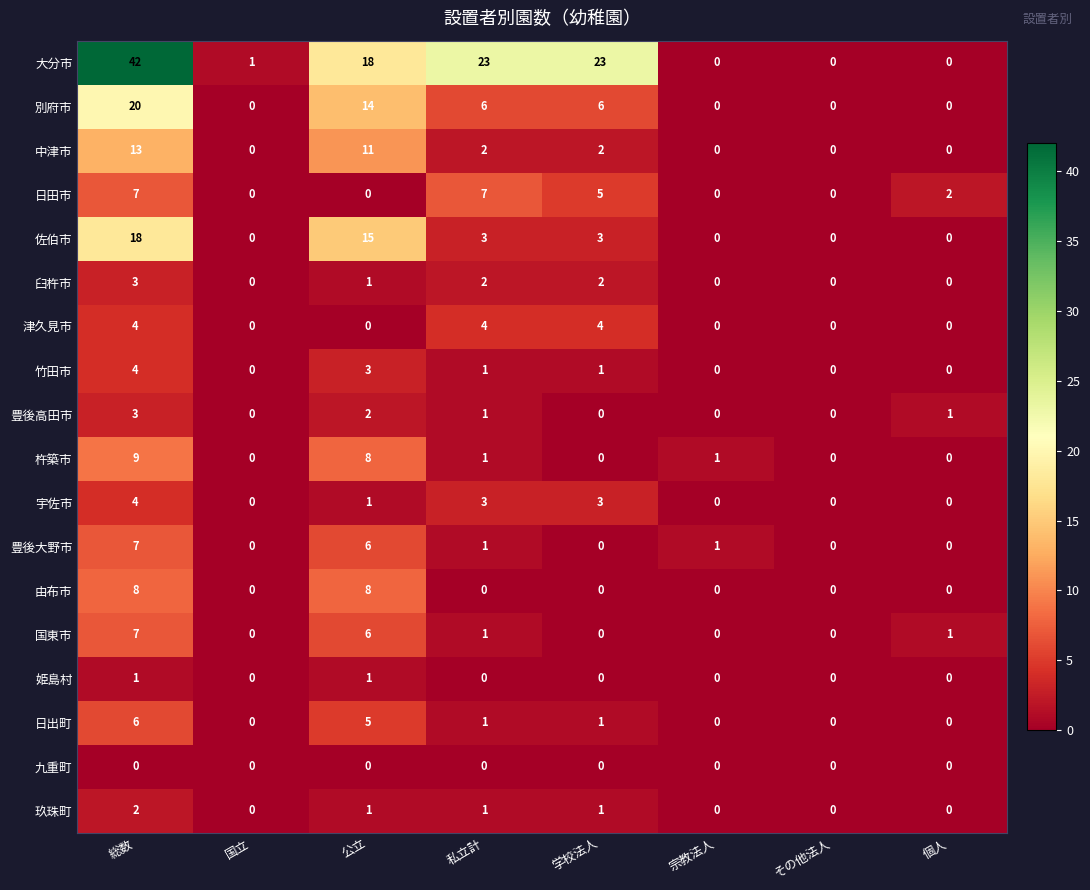

At which category does the chart reach its peak across all series?

総数